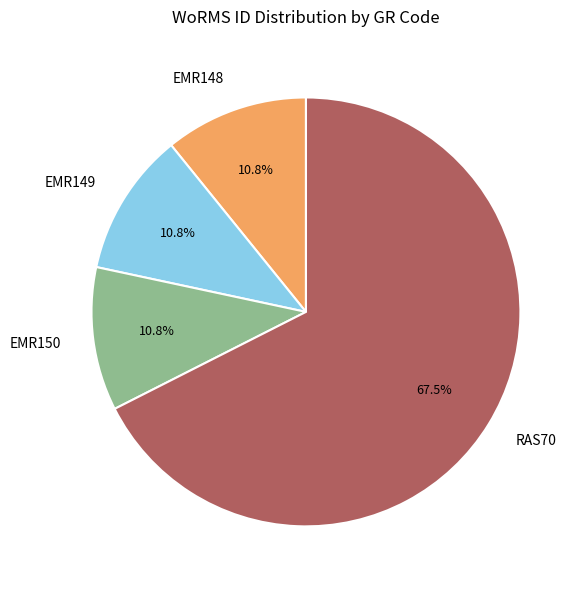

Approximately how many times larger is the value at EMR149 compared to EMR150?

1.0